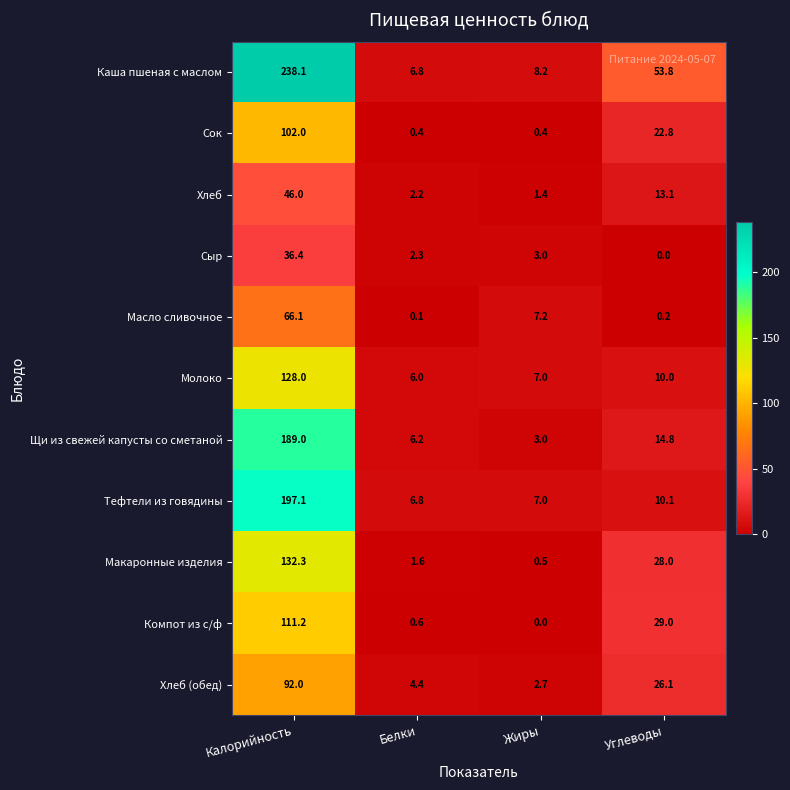

Which series has the widest spread of values?

Каша пшеная с маслом